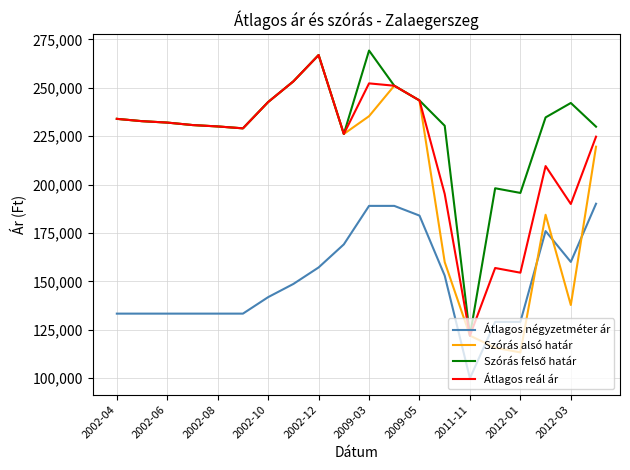

True or false: Átlagos négyzetméter ár and Átlagos reál ár intersect in this chart.

False